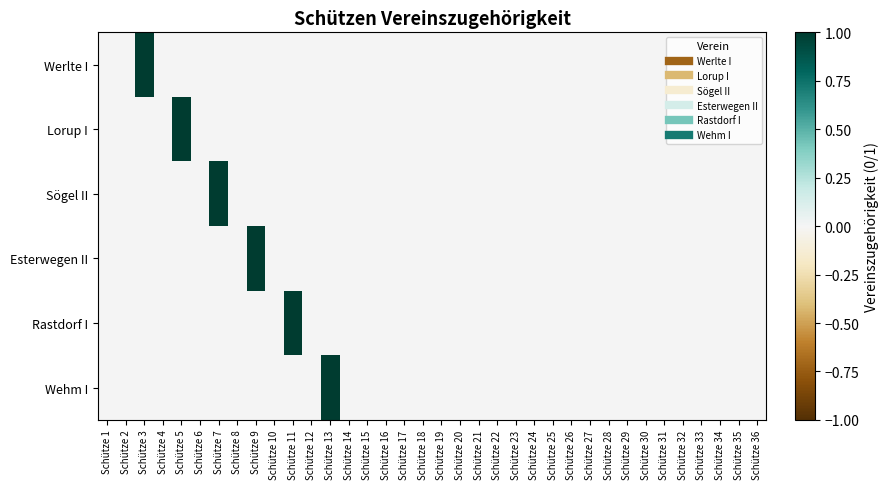

Which series has the largest range (max minus min)?

Werlte I